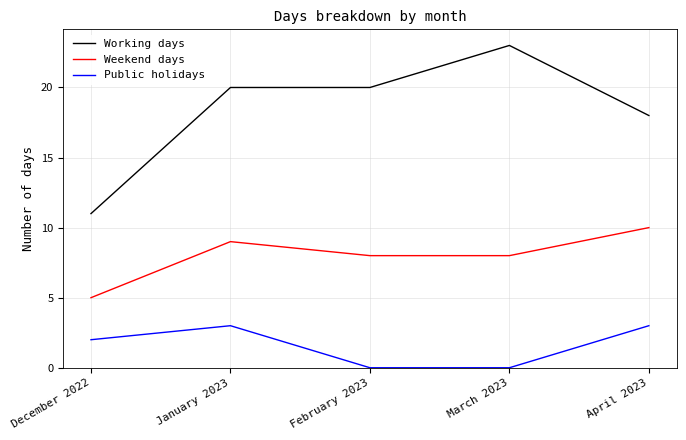

What is the spread (max minus min) of values at March 2023?

23